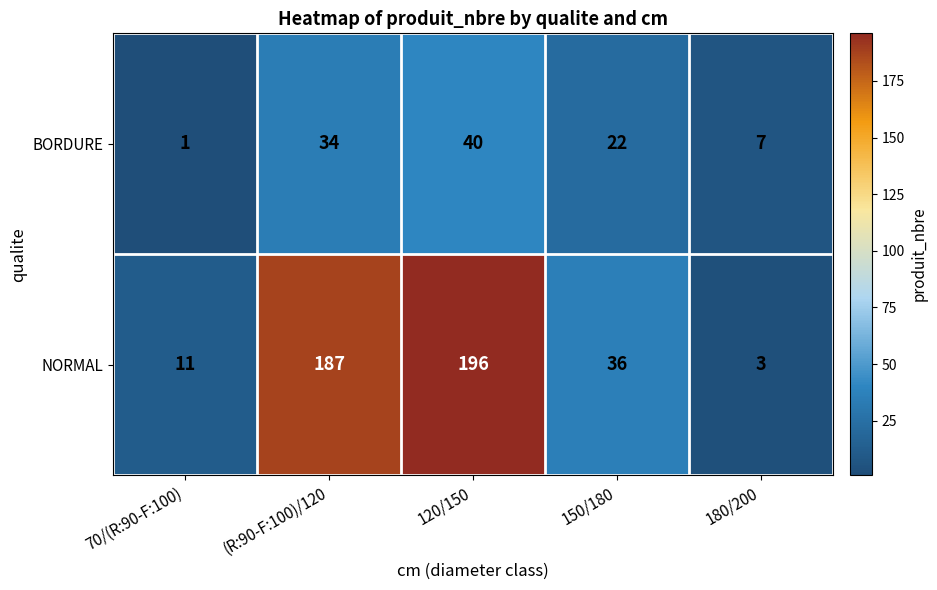

Read the BORDURE value at 180/200.

7